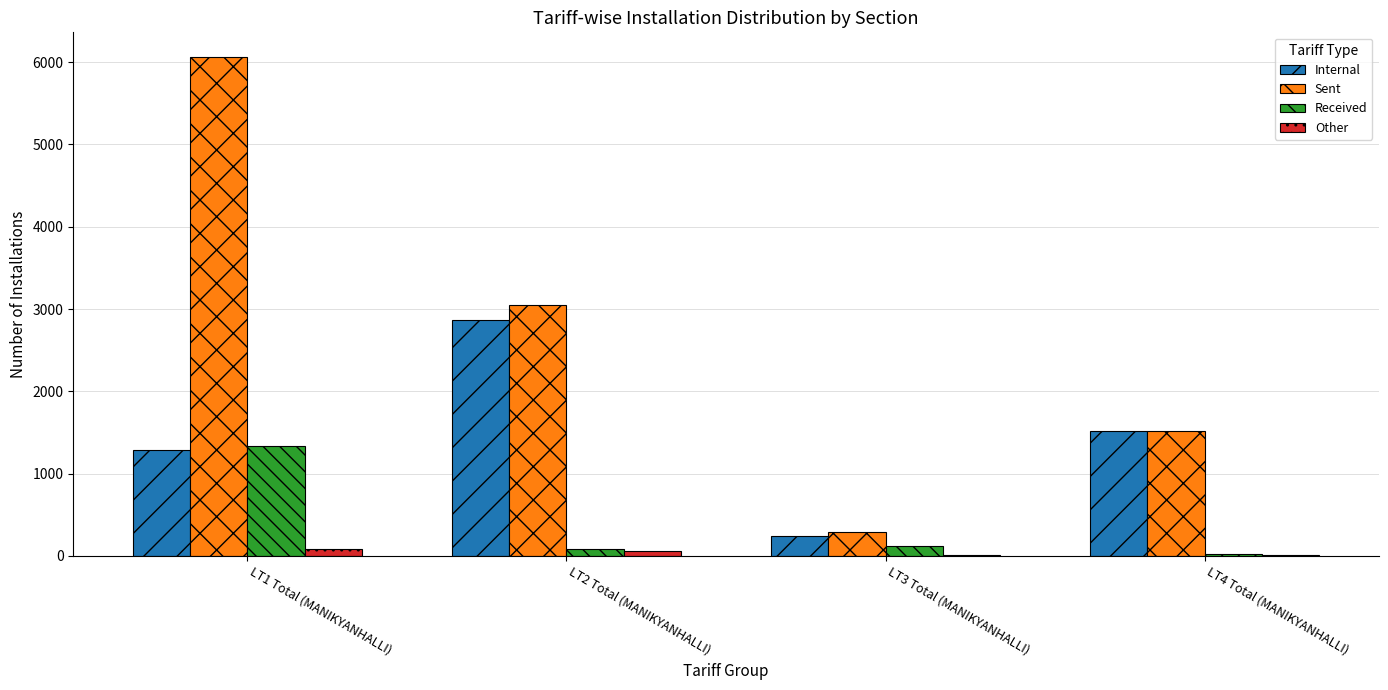

Where is Sent nearest to the value 3174?

LT2 Total (MANIKYANHALLI)